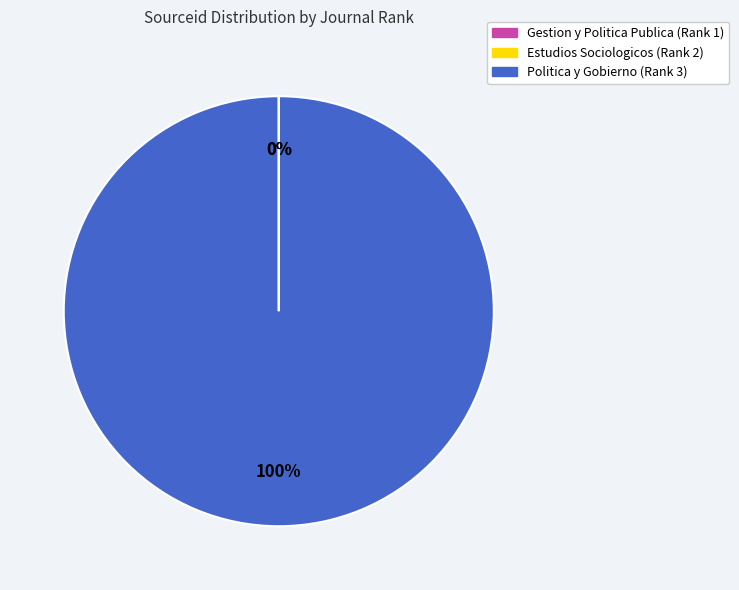

To the nearest percent, what is the difference between the largest and smallest slice percentages?

100%